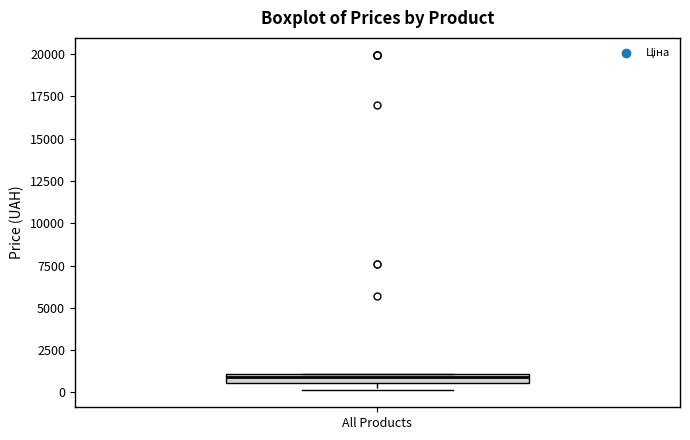

Where is the lower edge of the box for All Products on the y-axis? The values are not printed on the chart, so give them approximately, as read against the axis.

500